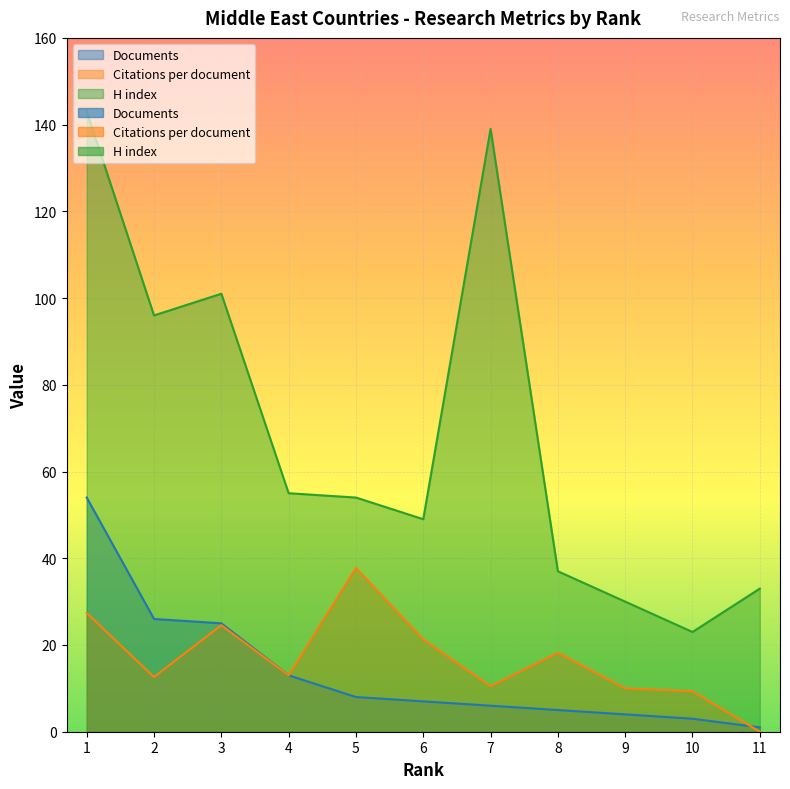

In Citations per document, how many points are higher than both neighbors (excluding endpoints)?

3